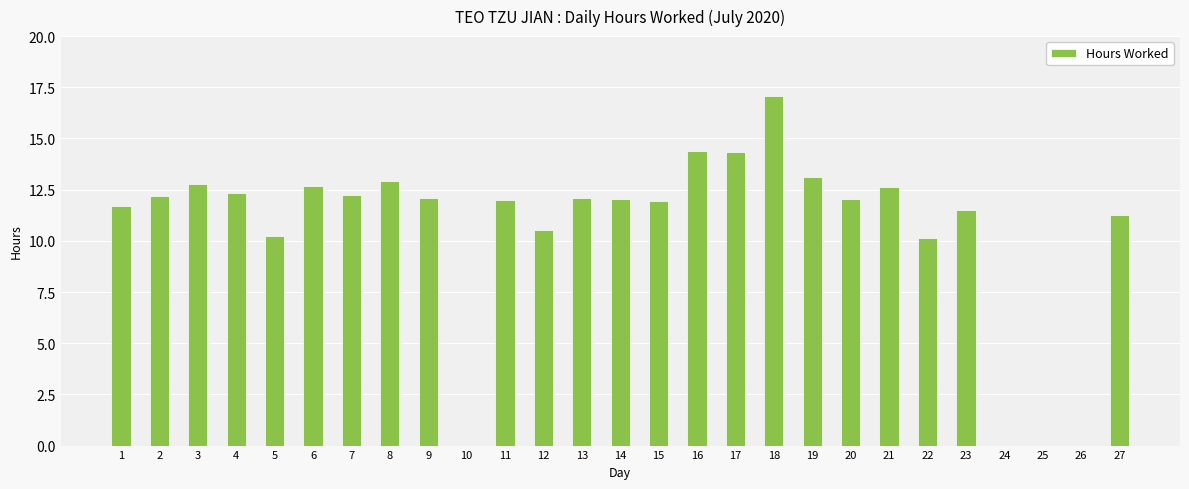

Which has a higher value, 27 or 16?

16